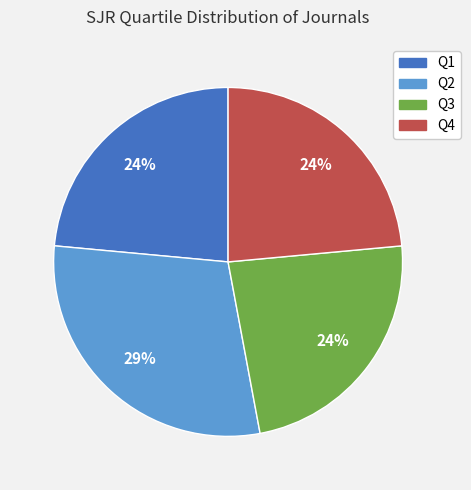

To the nearest percent, what percentage of the pie is Q3?

24%